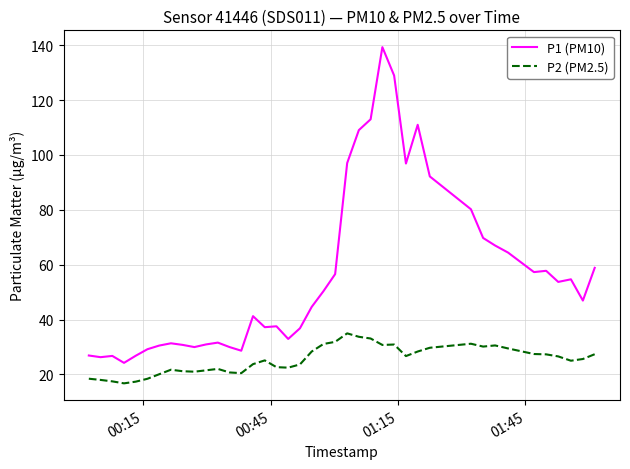

What is the highest value of the P2 (PM2.5) series?

35.0